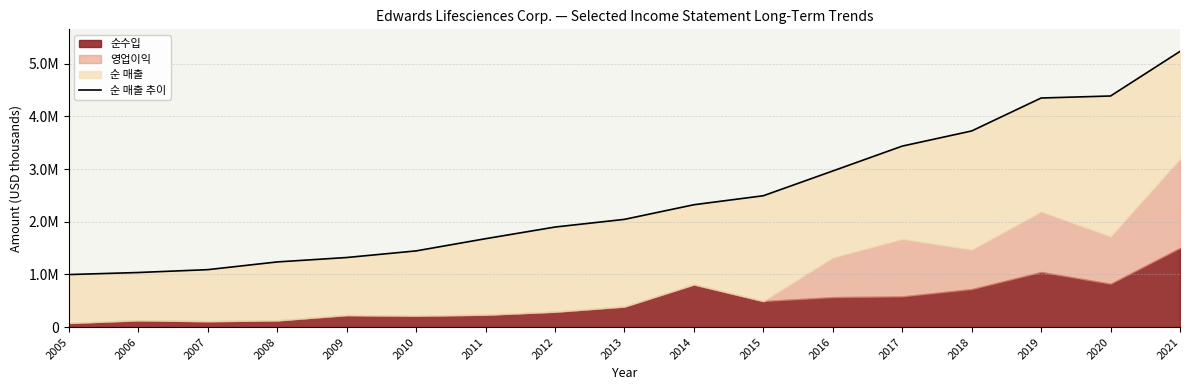

Between 2015 and 2011, which is larger?

2015